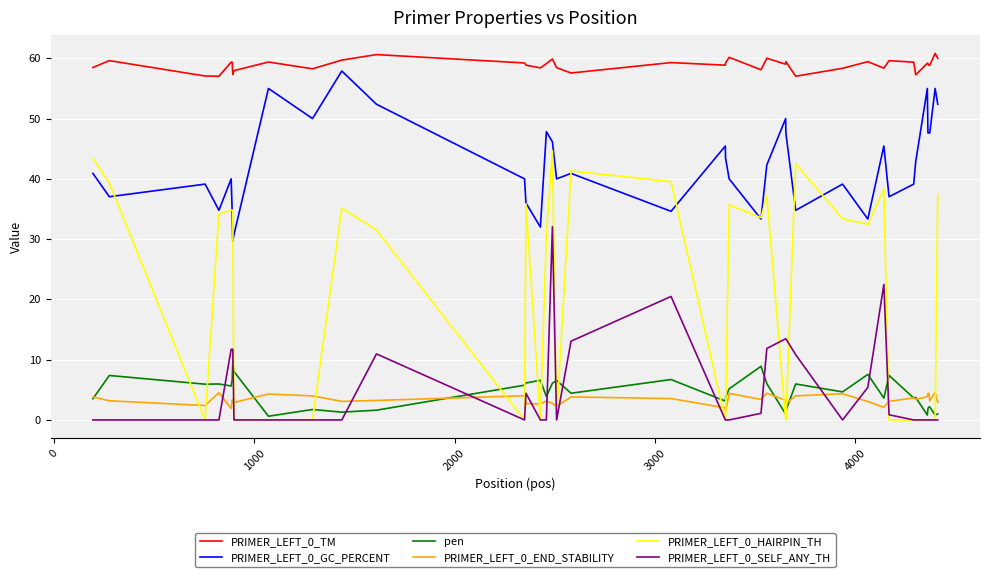

Which series has the largest range (max minus min)?

PRIMER_LEFT_0_HAIRPIN_TH